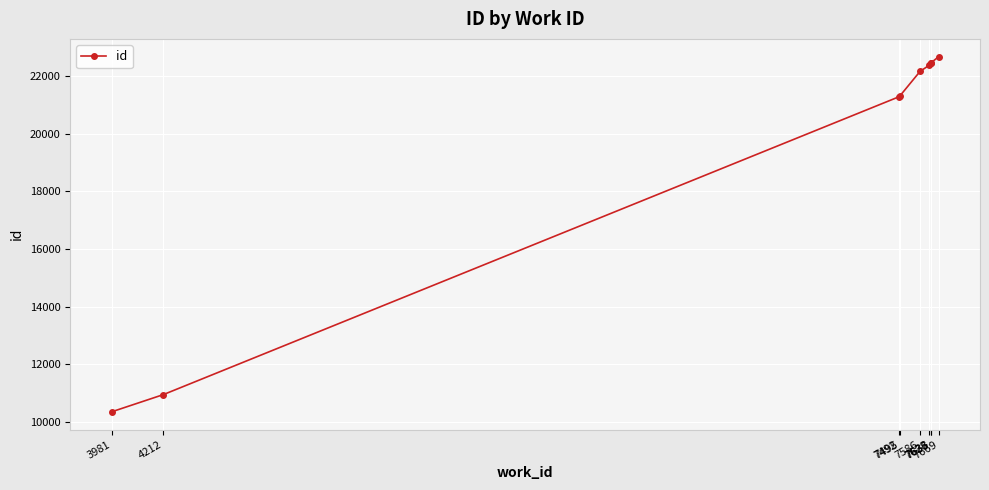

Does the chart have visible grid lines?

Yes